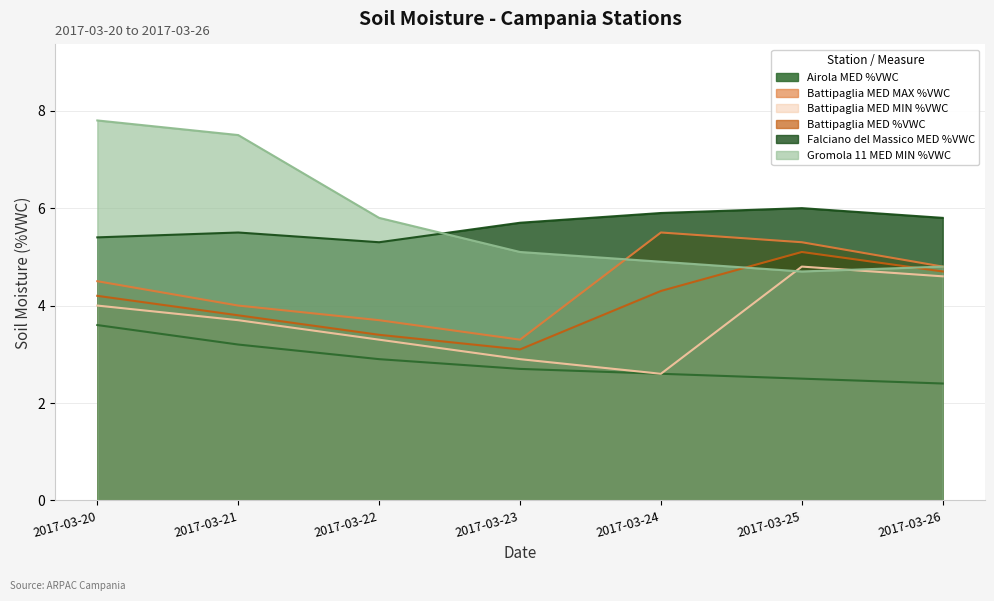

How many lines are shown in the chart?

6